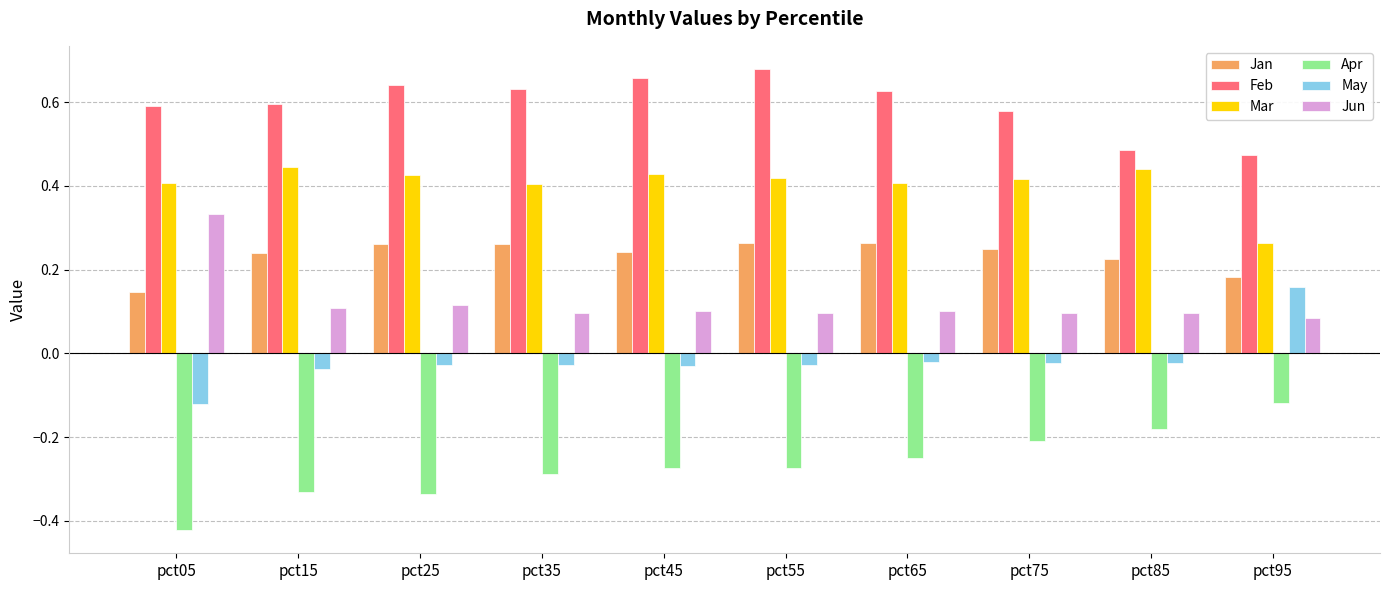

At which label is Jan closest to 0?

pct05